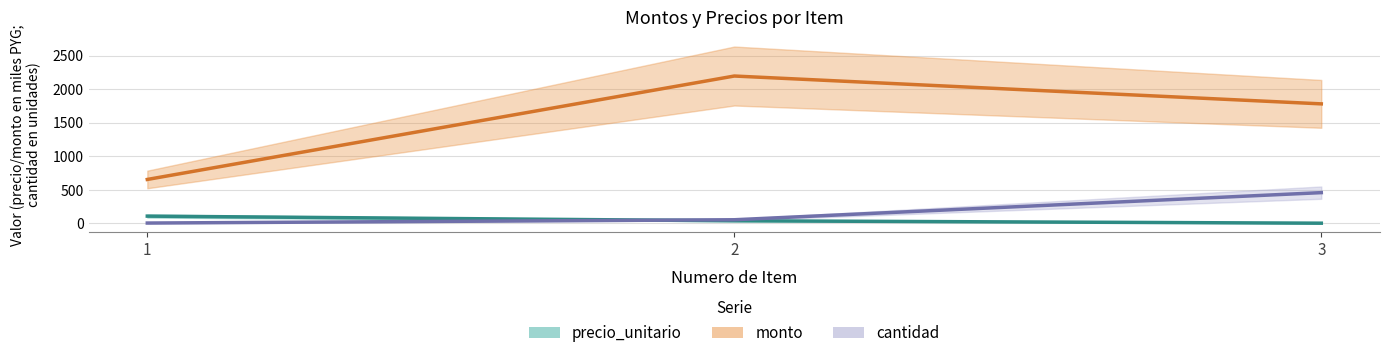

What is the difference between the maximum and minimum values in the precio_unitario series?

105.3